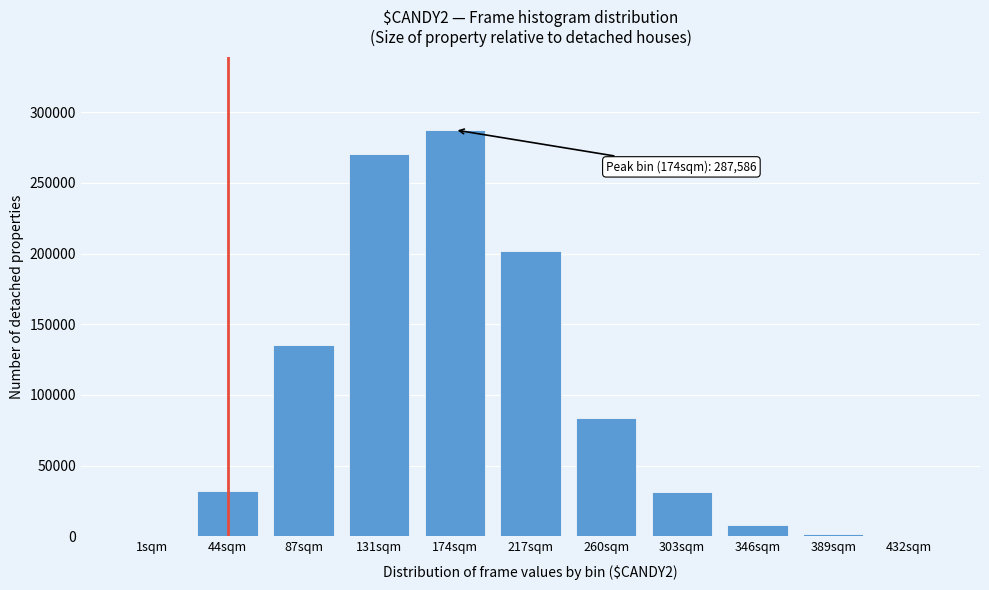

What is the change in value from 174sqm to 260sqm?

-203841